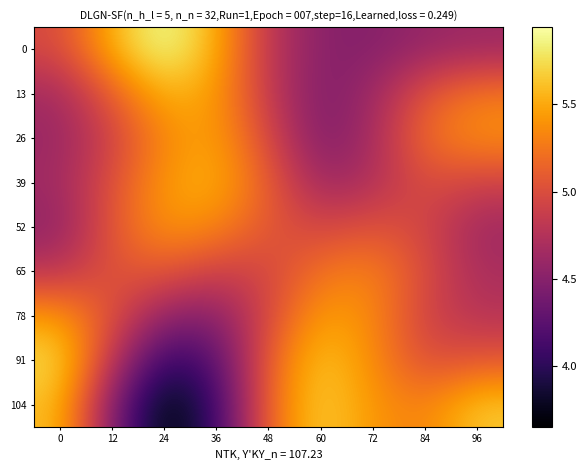

Rank the series at 84 from highest to lowest value.

104, 26, 13, 39, 65, 91, 52, 78, 0